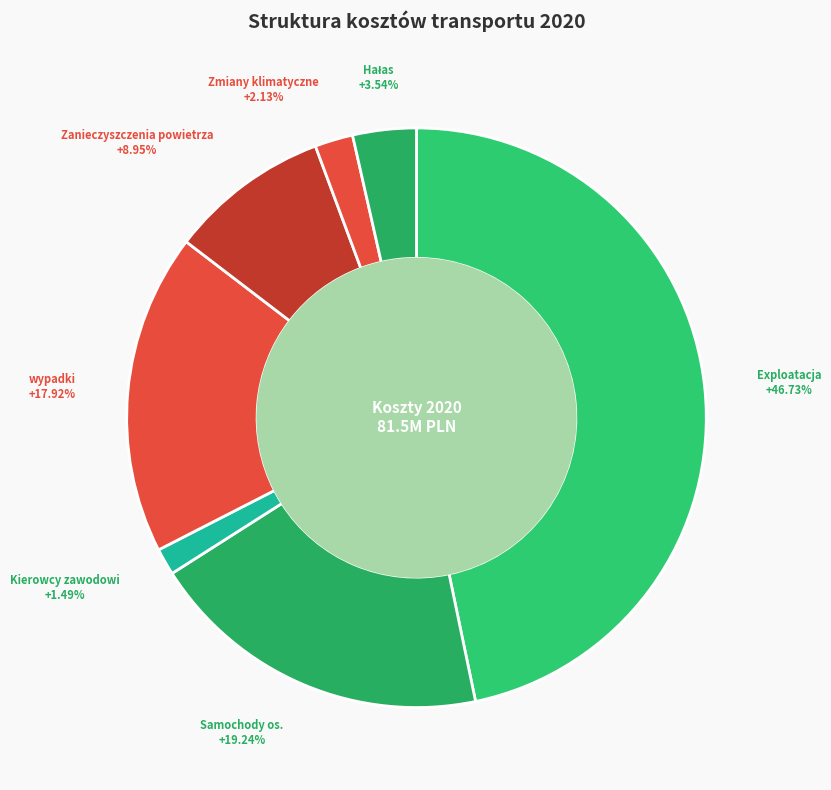

Do wypadki and Exploatacja together represent more than half of the pie?

Yes